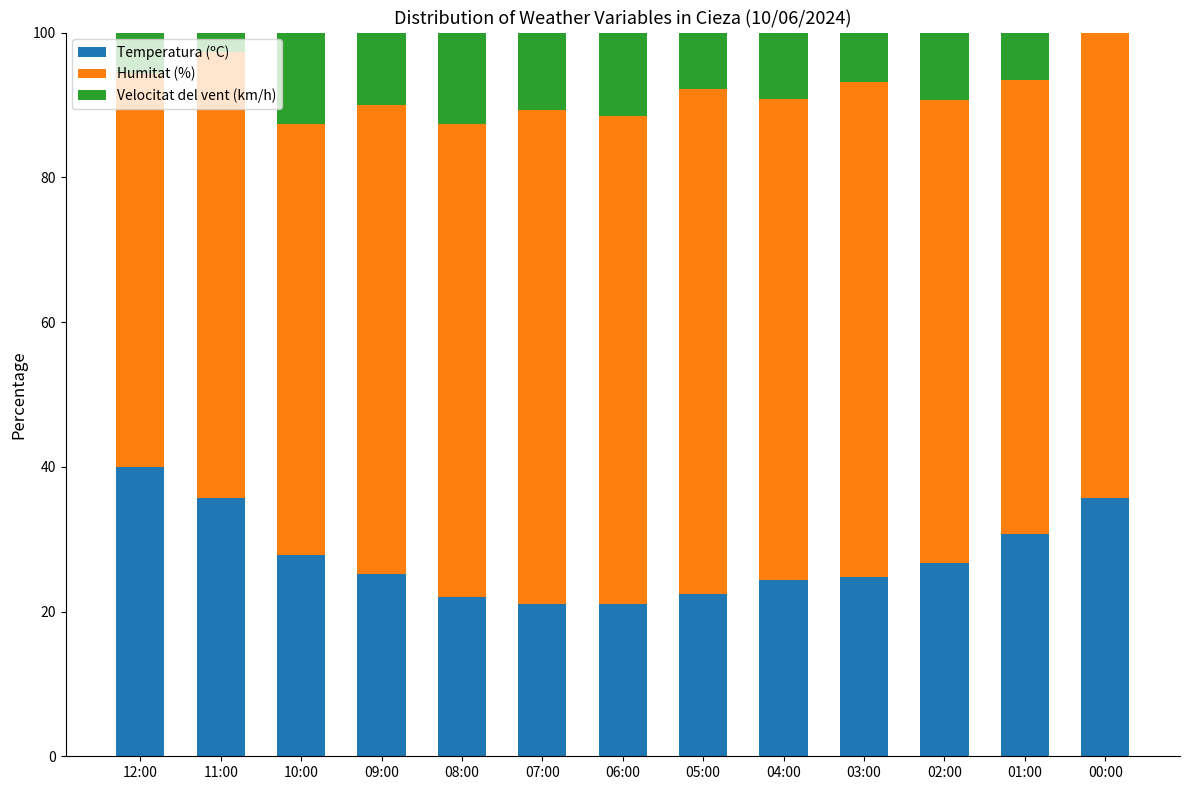

What is the highest value of the Temperatura (ºC) series?

40.0